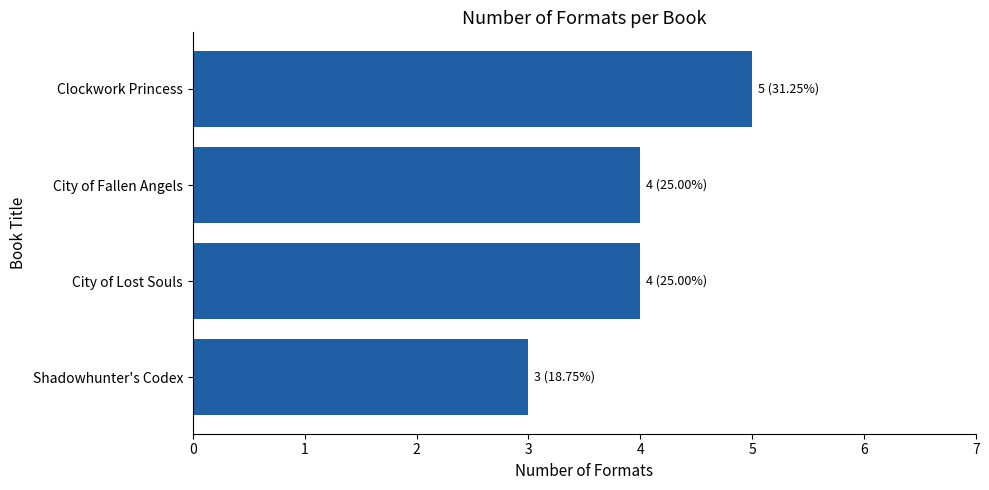

What is the label of the 2nd bar from the bottom?

City of Lost Souls